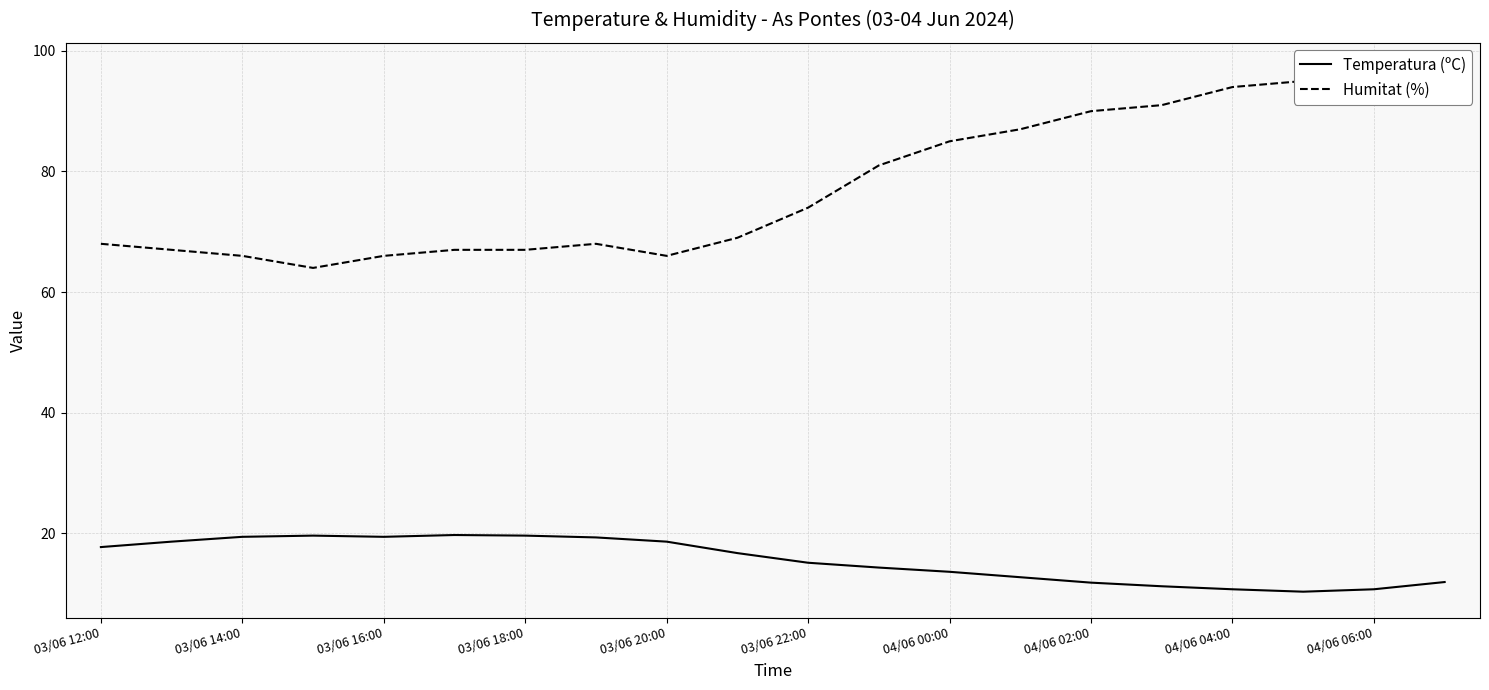

The Temperatura (ºC) series shows 18.6 at 03/06 20:00. True or false?

True